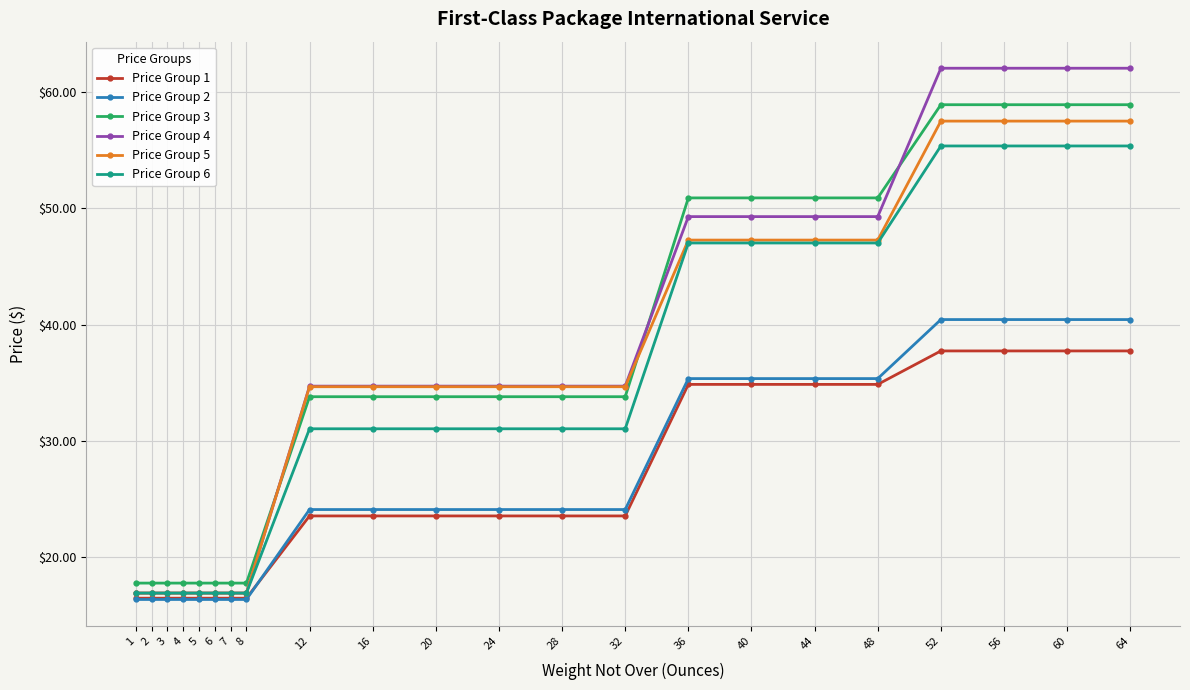

What is the spread (max minus min) of values at 16?

11.2